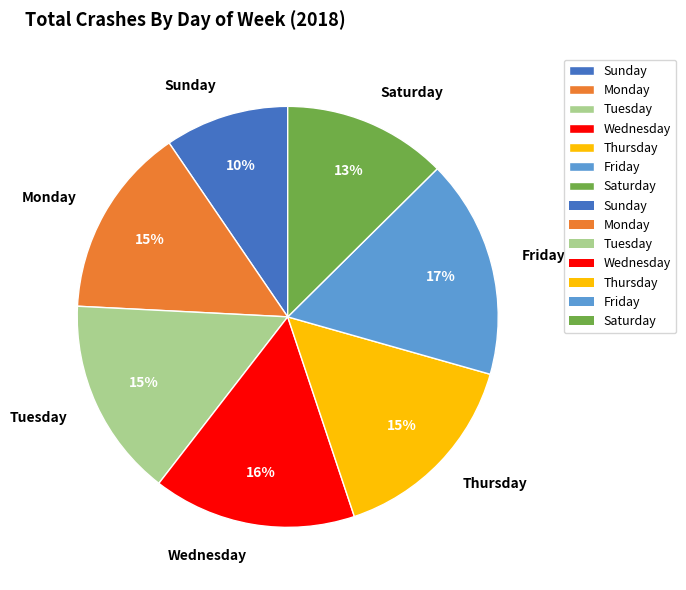

Count the number of slices in the pie.

7